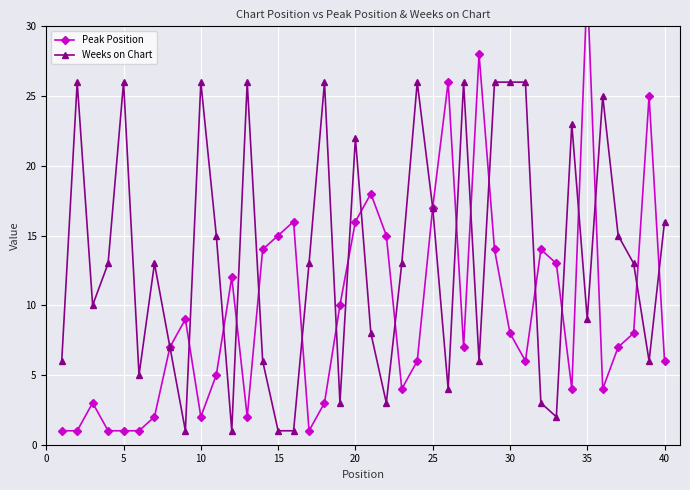

What is the average value of the Weeks on Chart series?

14